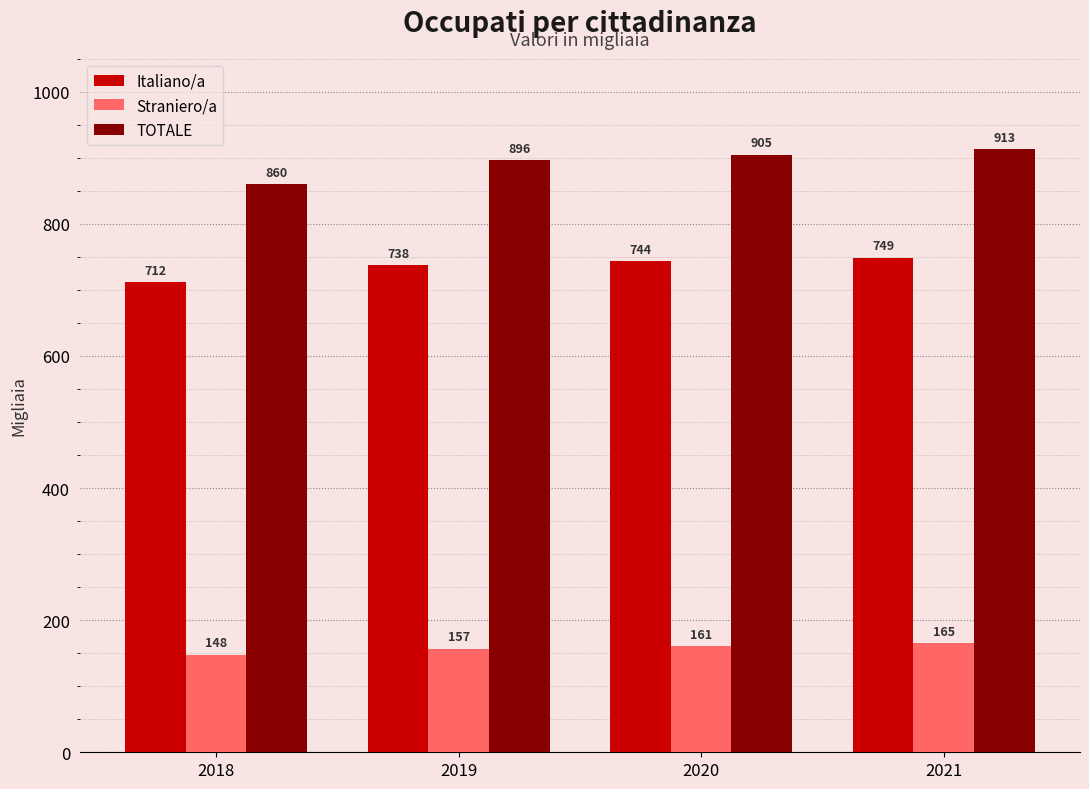

What are all the series names shown in the legend?

Italiano/a, Straniero/a, TOTALE